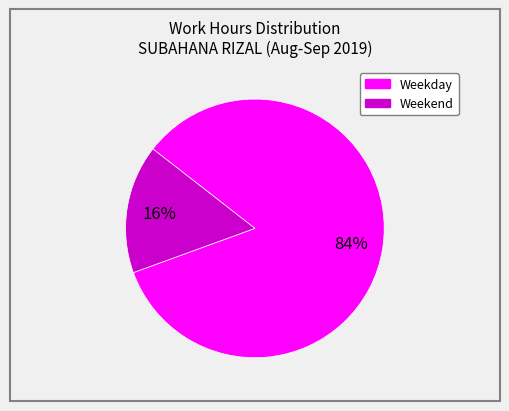

Is there a majority slice in this chart?

Yes